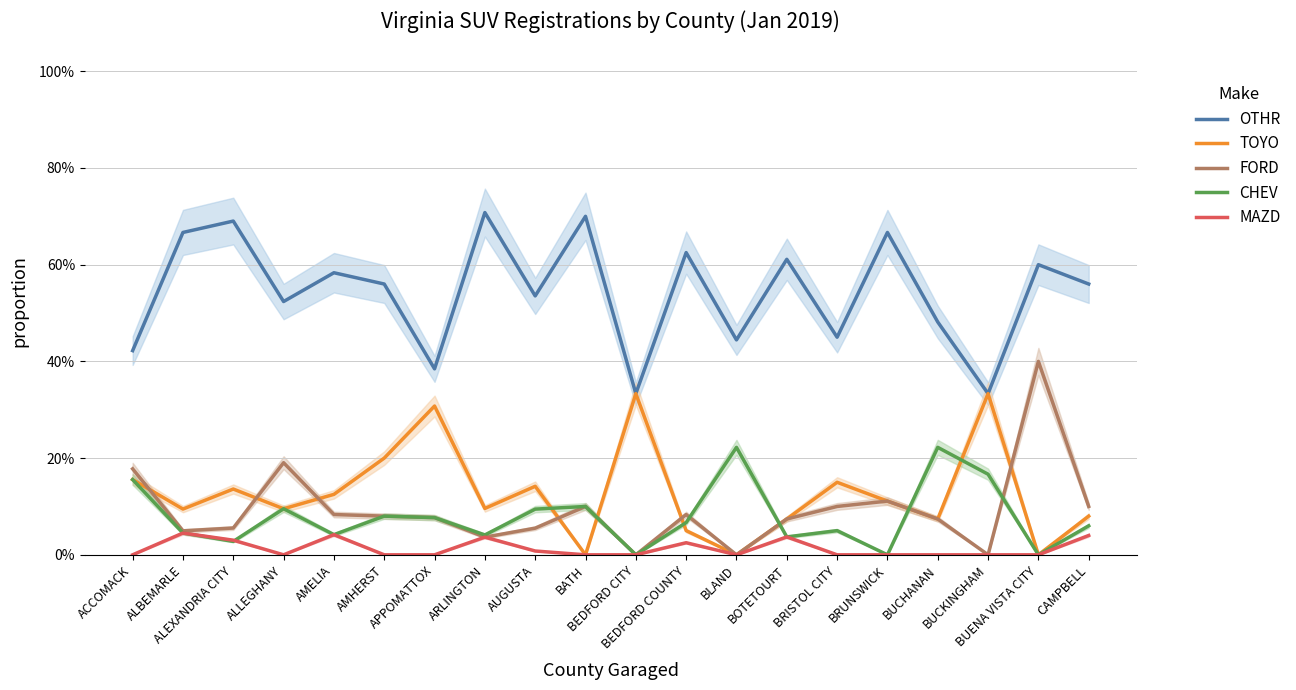

Which series changed the most between BATH and BRISTOL CITY?

OTHR